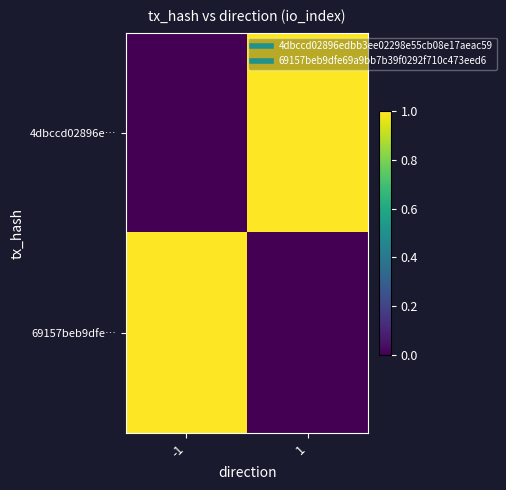

Which series changed the most between -1 and 1?

4dbccd02896e…